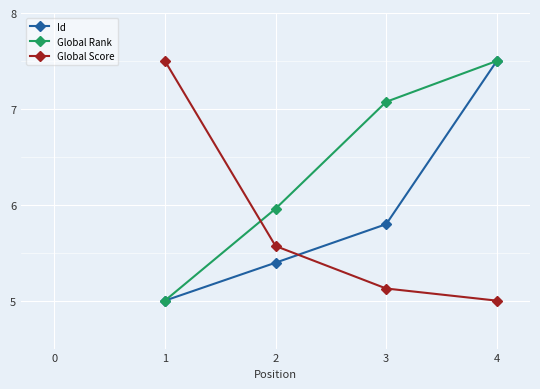

Which series changed the most between 1 and 3?

Global Score